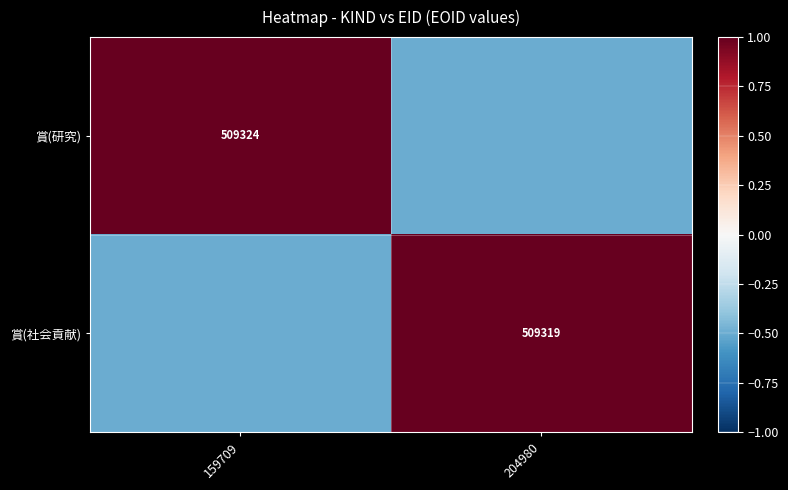

True or false: 賞(社会貢献) has a value of 509319.0 at 204980.

True